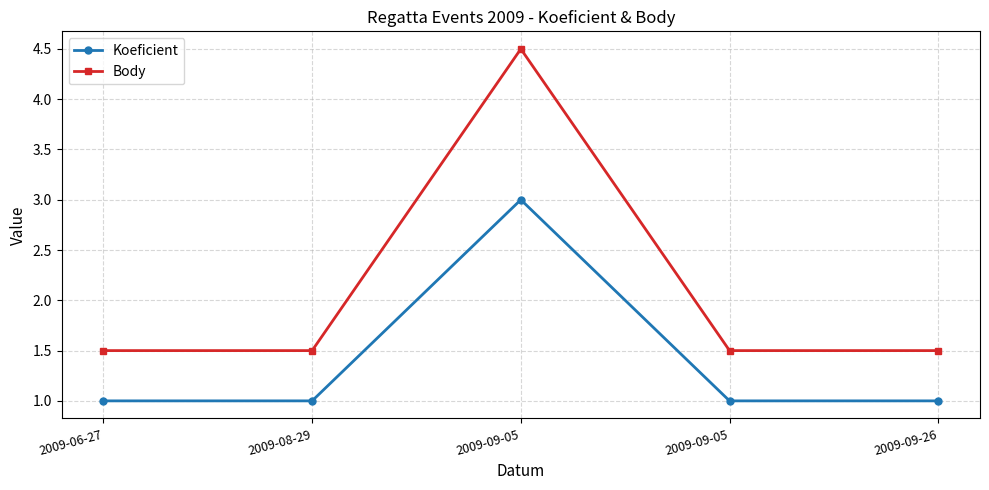

What are all the series names shown in the legend?

Koeficient, Body